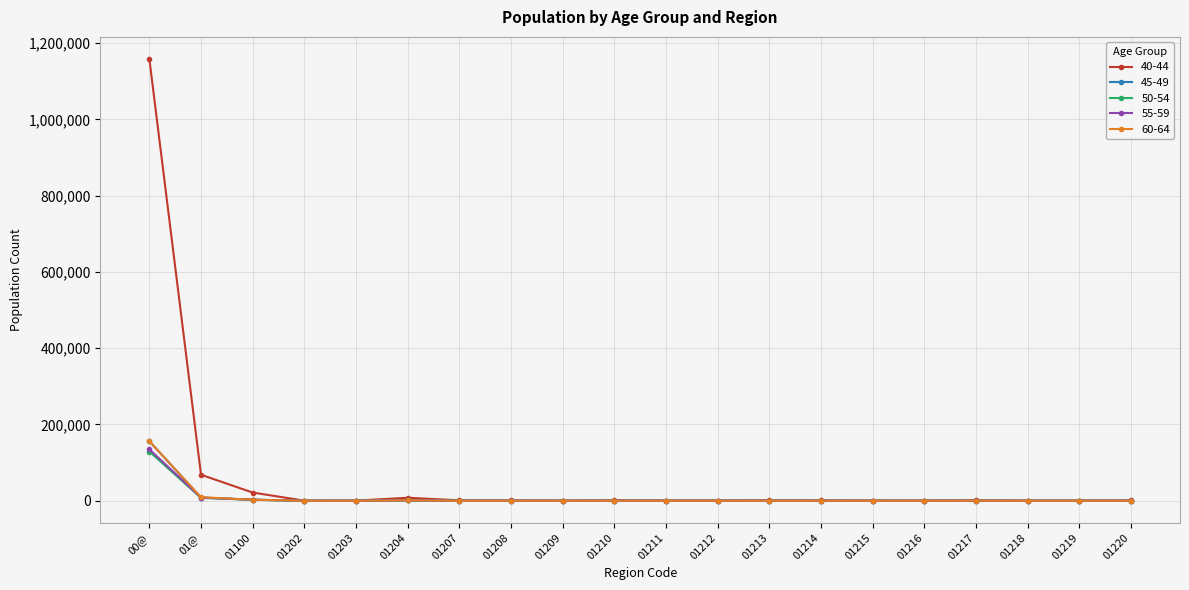

Which series has the widest spread of values?

40-44